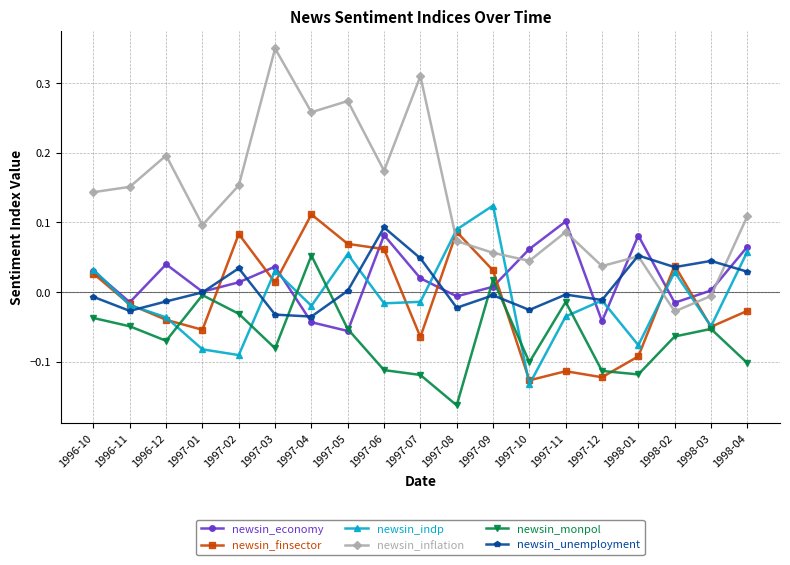

At which label does newsin_indp reach its minimum?

1997-10